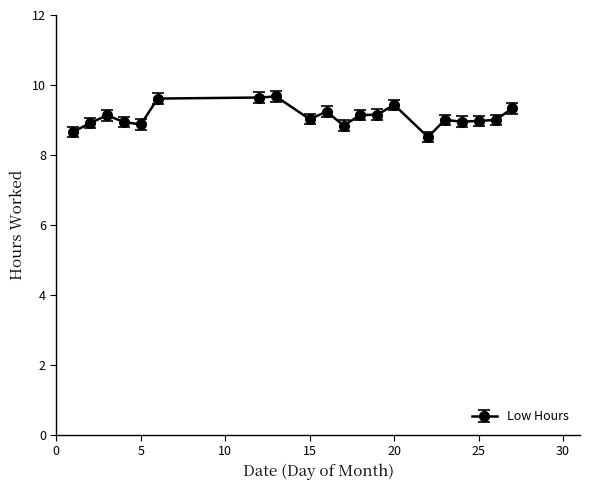

Is this an area chart (filled region under the line)?

No